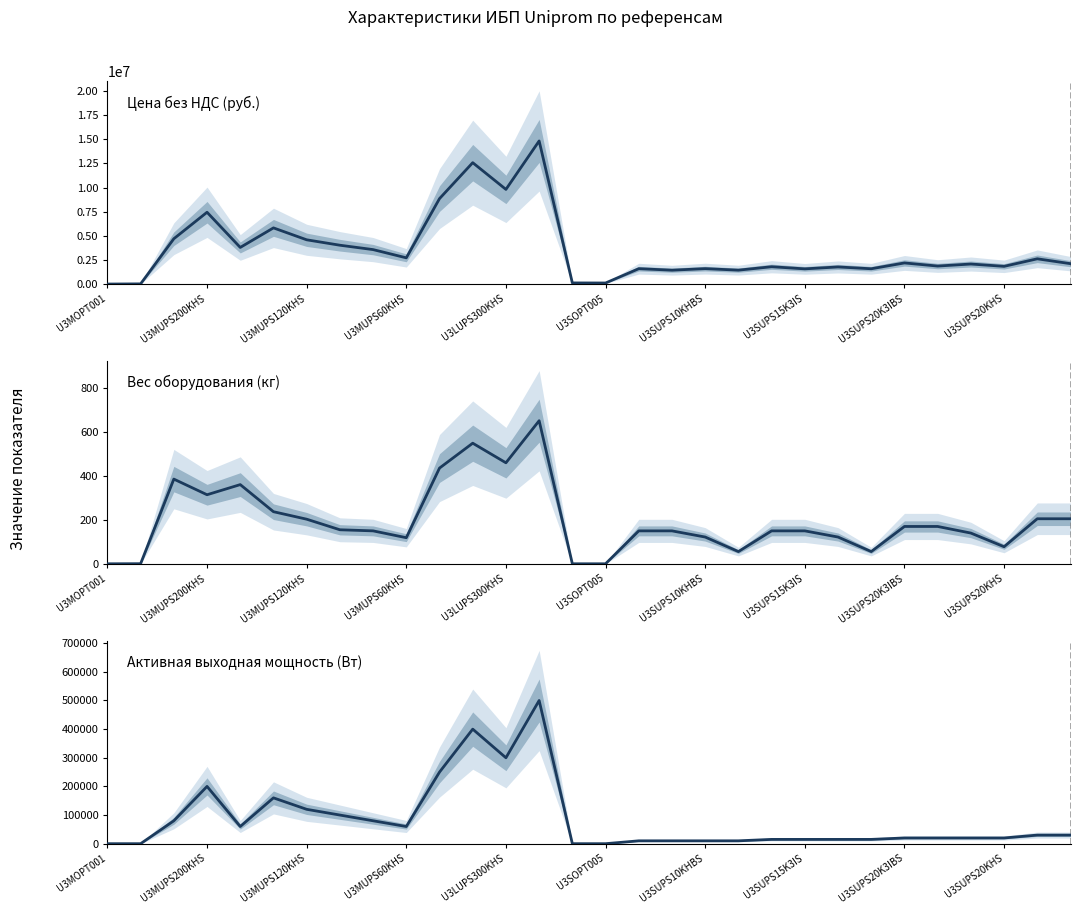

What are all the series names shown in the legend?

Цена без НДС (руб.), Вес оборудования (кг), Активная выходная мощность (Вт)